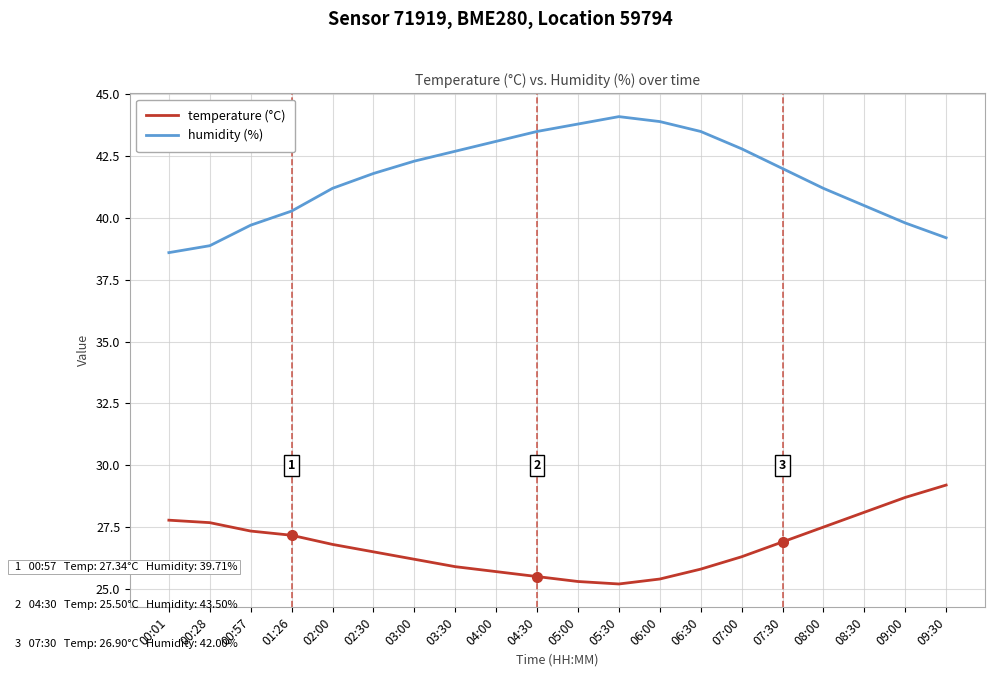

How many interior local peaks does the humidity (%) series have?

1